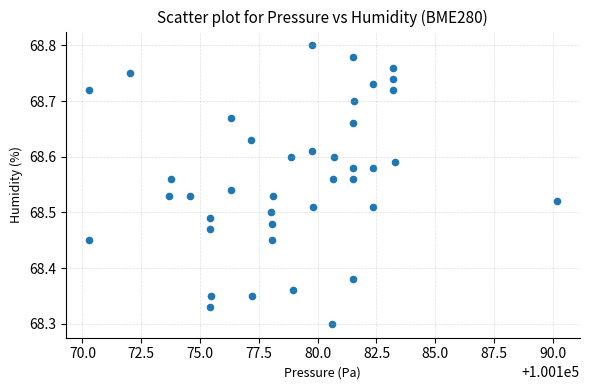

What is the range of Y values (max minus min)?

0.5